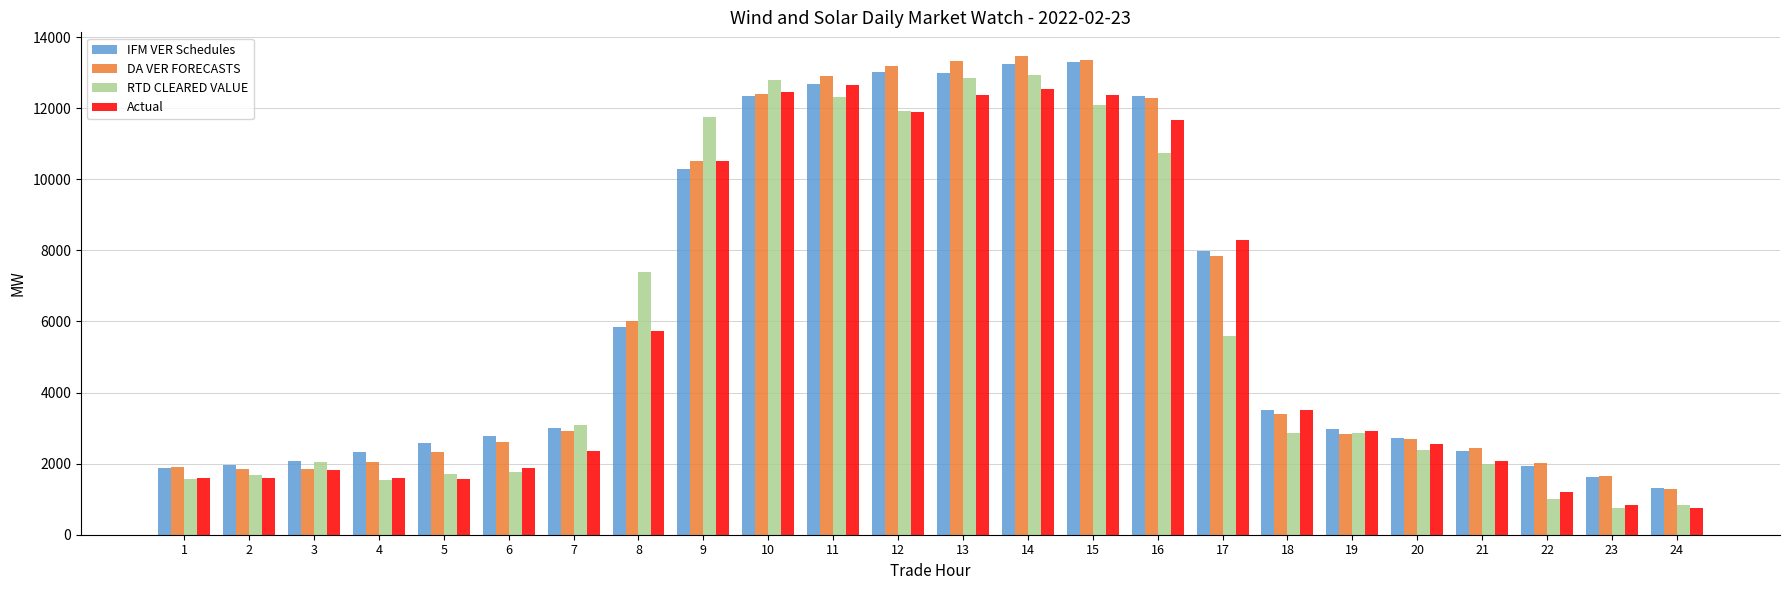

How many values in the DA VER FORECASTS series are below 2907?

12